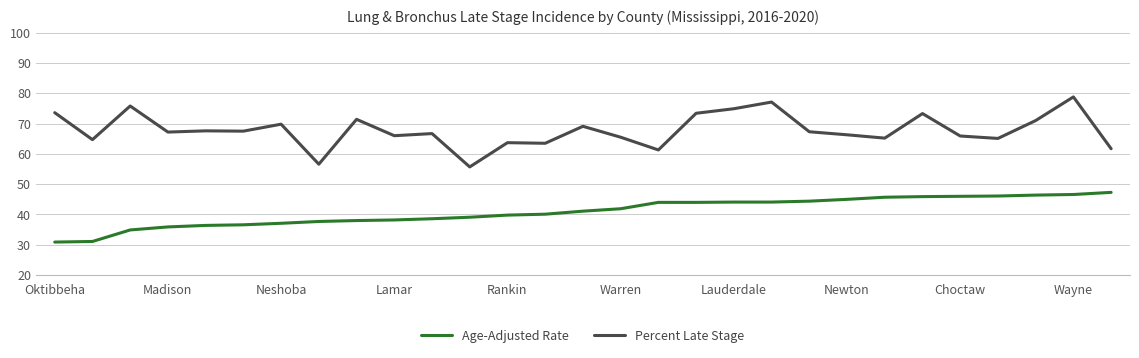

Which series has the largest range (max minus min)?

Percent Late Stage